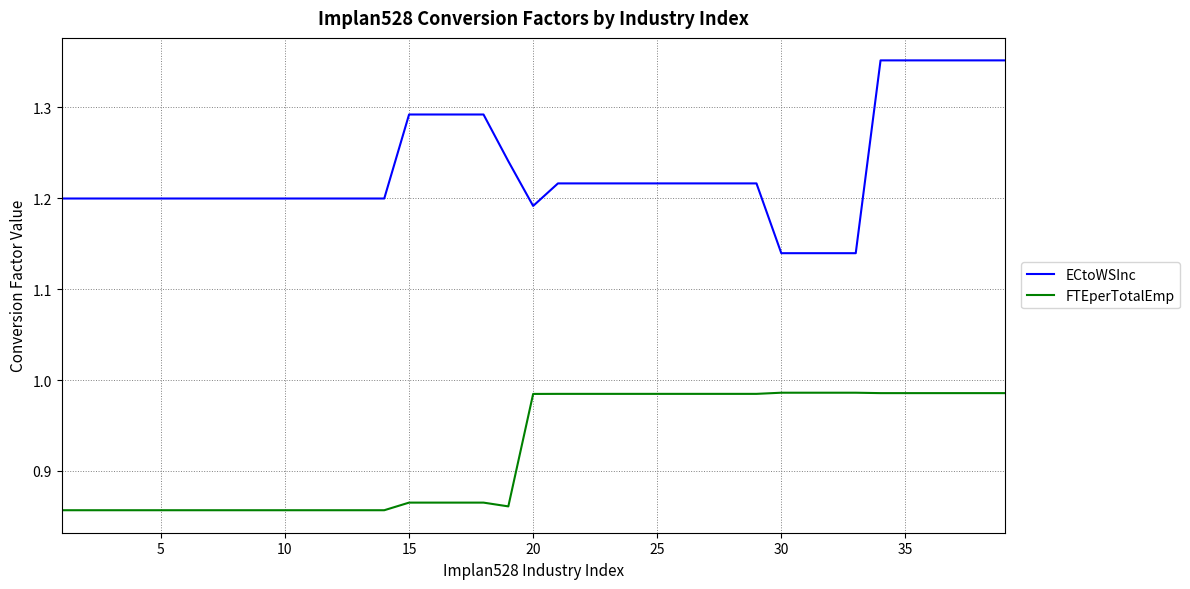

List the series in order of their overall mean, highest first.

ECtoWSInc, FTEperTotalEmp